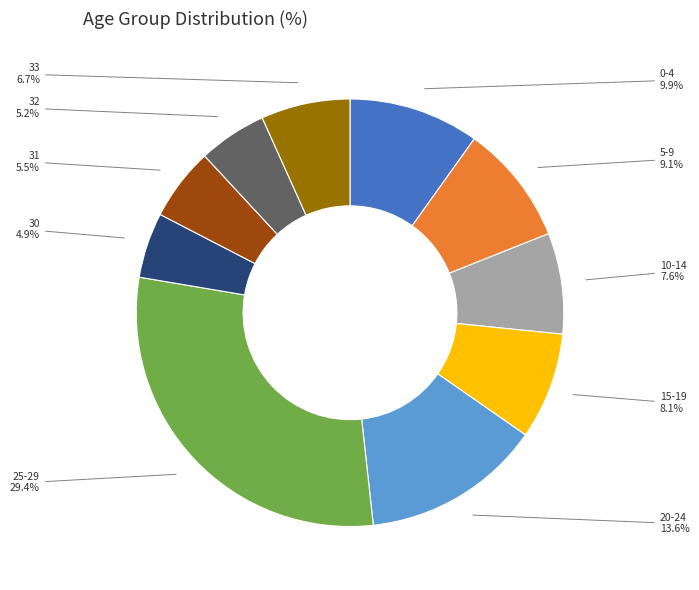

To the nearest percent, what portion does 15-19 represent?

8%